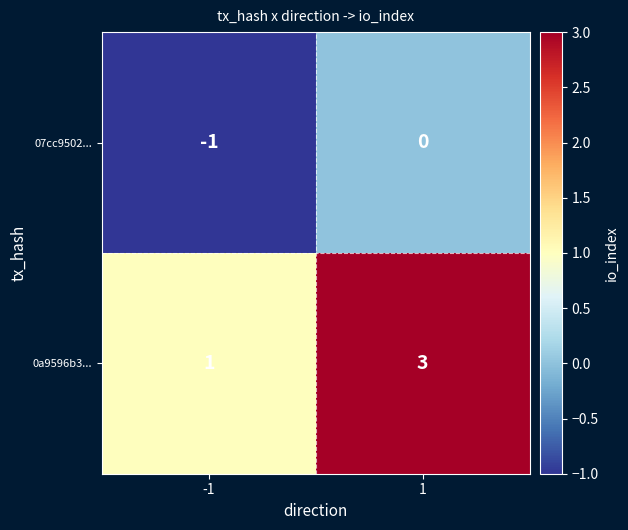

Count the number of categories in the chart.

2